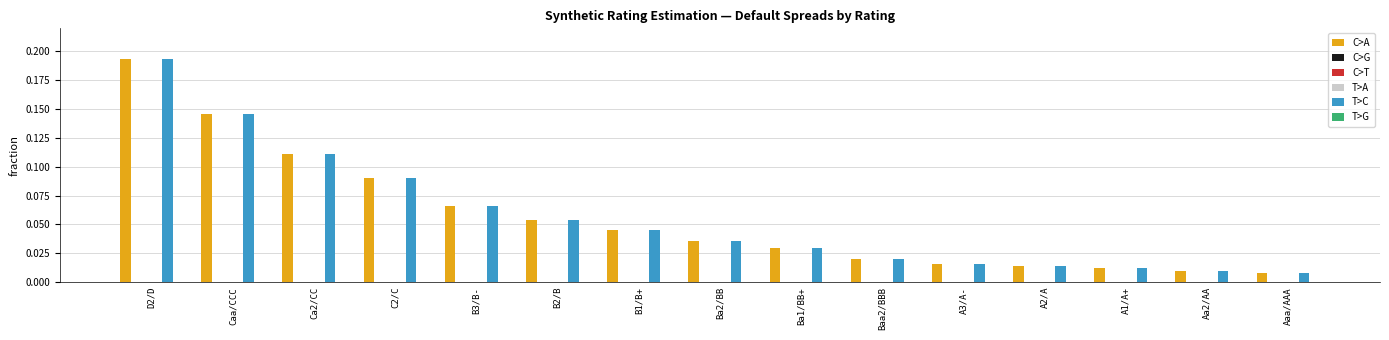

What position from the right is Ba1/BB+?

7